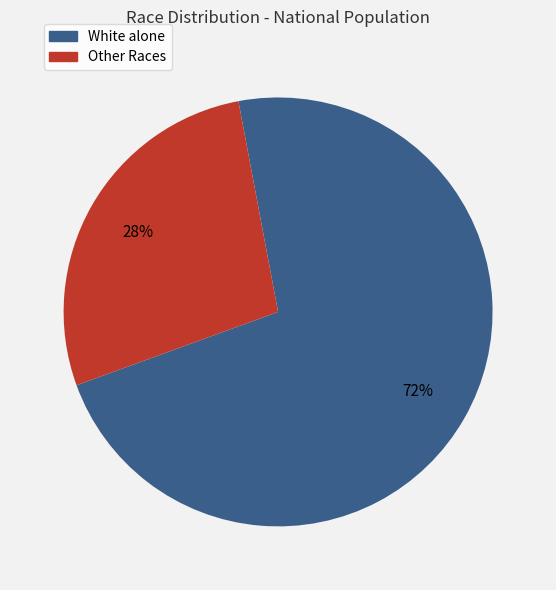

Is there any slice that represents more than half of the pie?

Yes